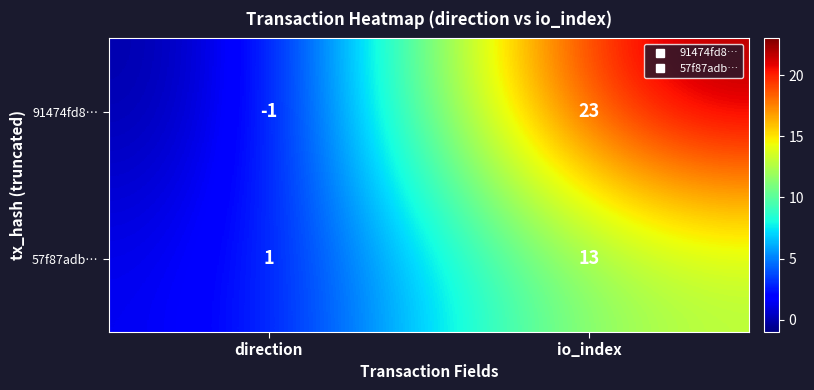

Which series has the largest range (max minus min)?

91474fd8…